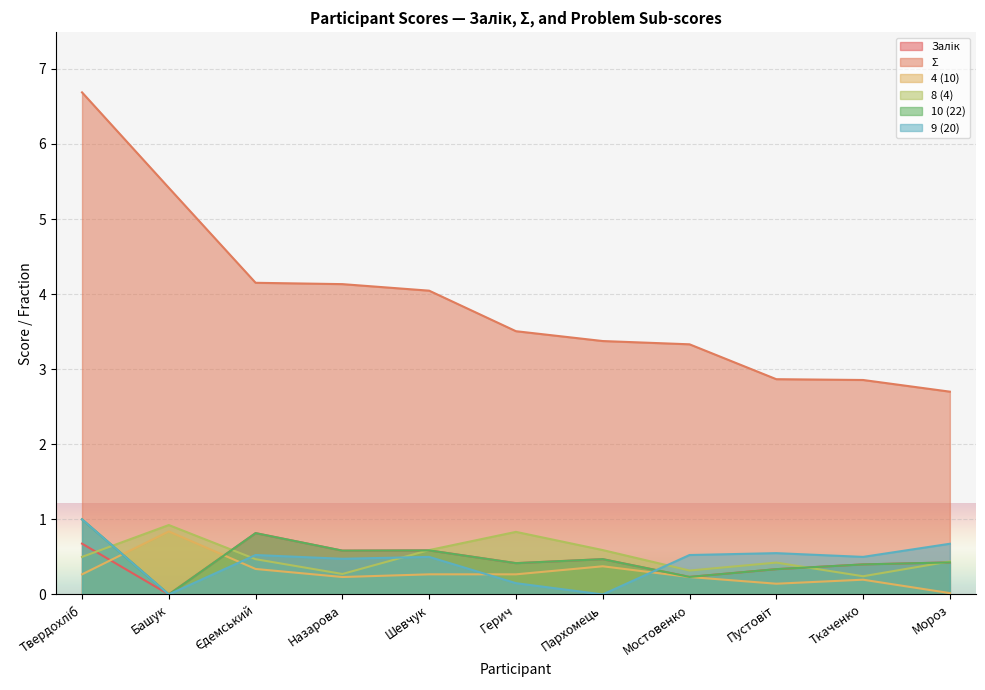

Reading left to right, transcribe all the data shown in this chart.

Залік: 0.7	0.0	0.8	0.6	0.6	0.4	0.5	0.2	0.3	0.4	0.4
Σ: 6.7	5.4	4.2	4.1	4.0	3.5	3.4	3.3	2.9	2.9	2.7
4 (10): 0.3	0.8	0.3	0.2	0.3	0.3	0.4	0.2	0.1	0.2	0.0
8 (4): 0.5	0.9	0.5	0.3	0.6	0.8	0.6	0.3	0.4	0.2	0.4
10 (22): 1.0	0.0	0.8	0.6	0.6	0.4	0.5	0.2	0.3	0.4	0.4
9 (20): 1.0	0.0	0.5	0.5	0.5	0.1	0.0	0.5	0.6	0.5	0.7